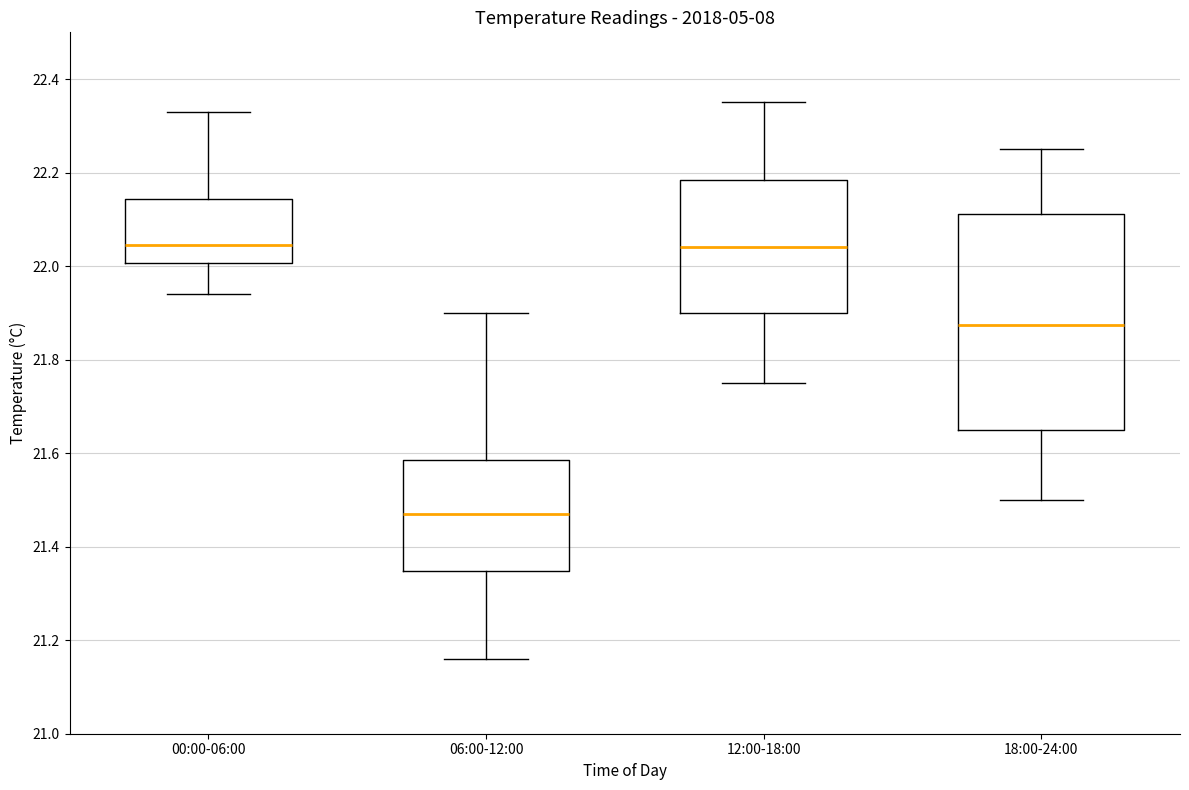

Which box is the tallest, from its lower edge to its upper edge?

18:00-24:00